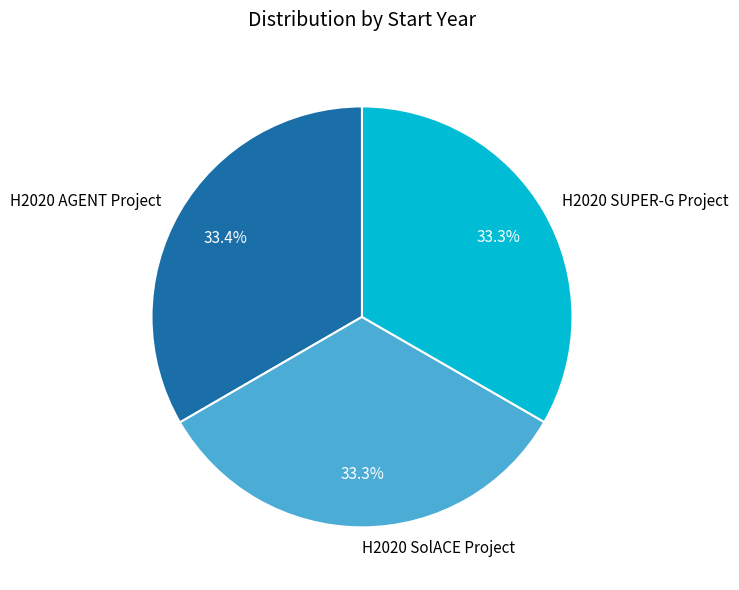

To the nearest percent, what portion does H2020 SUPER-G Project represent?

33%